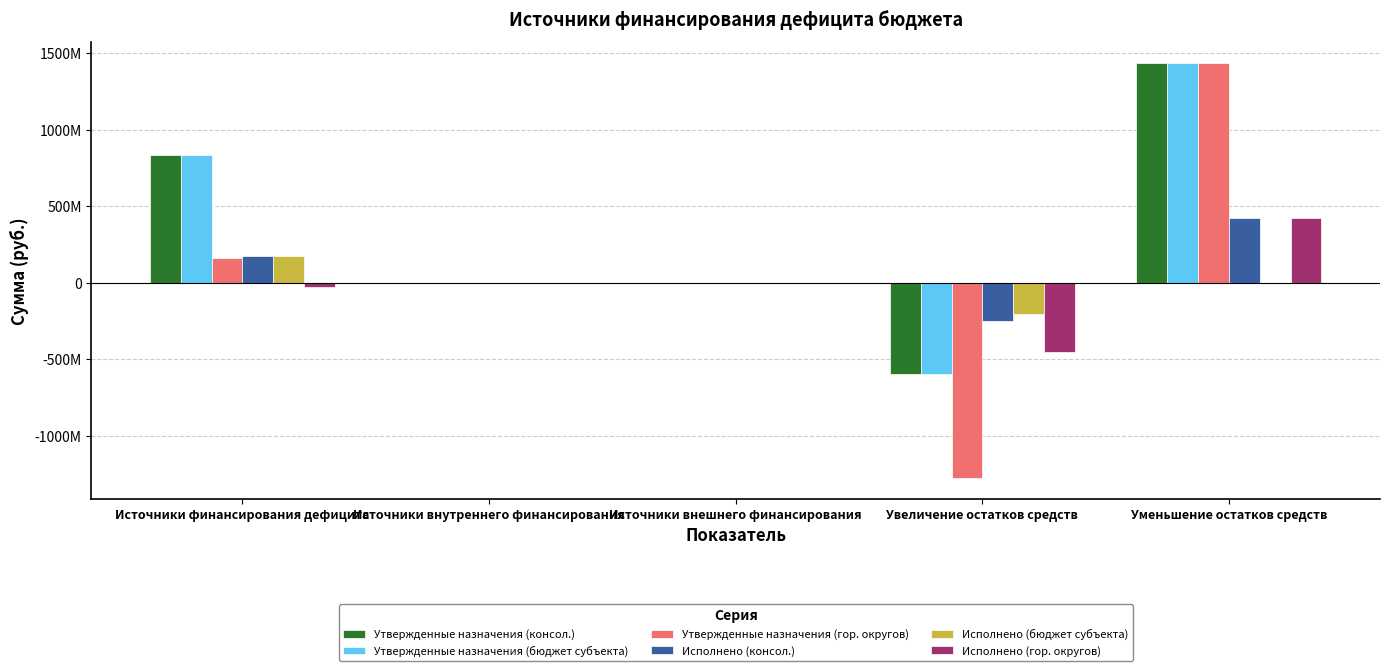

What are all the series names shown in the legend?

Утвержденные назначения (консол.), Утвержденные назначения (бюджет субъекта), Утвержденные назначения (гор. округов), Исполнено (консол.), Исполнено (бюджет субъекта), Исполнено (гор. округов)